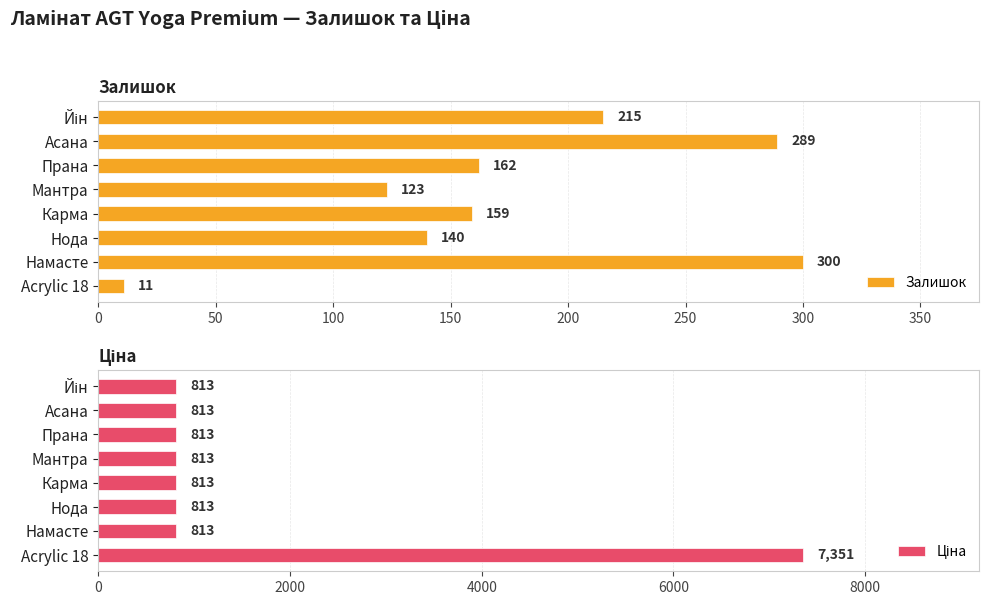

Rank the series by their maximum value, from highest to lowest.

Ціна, Залишок